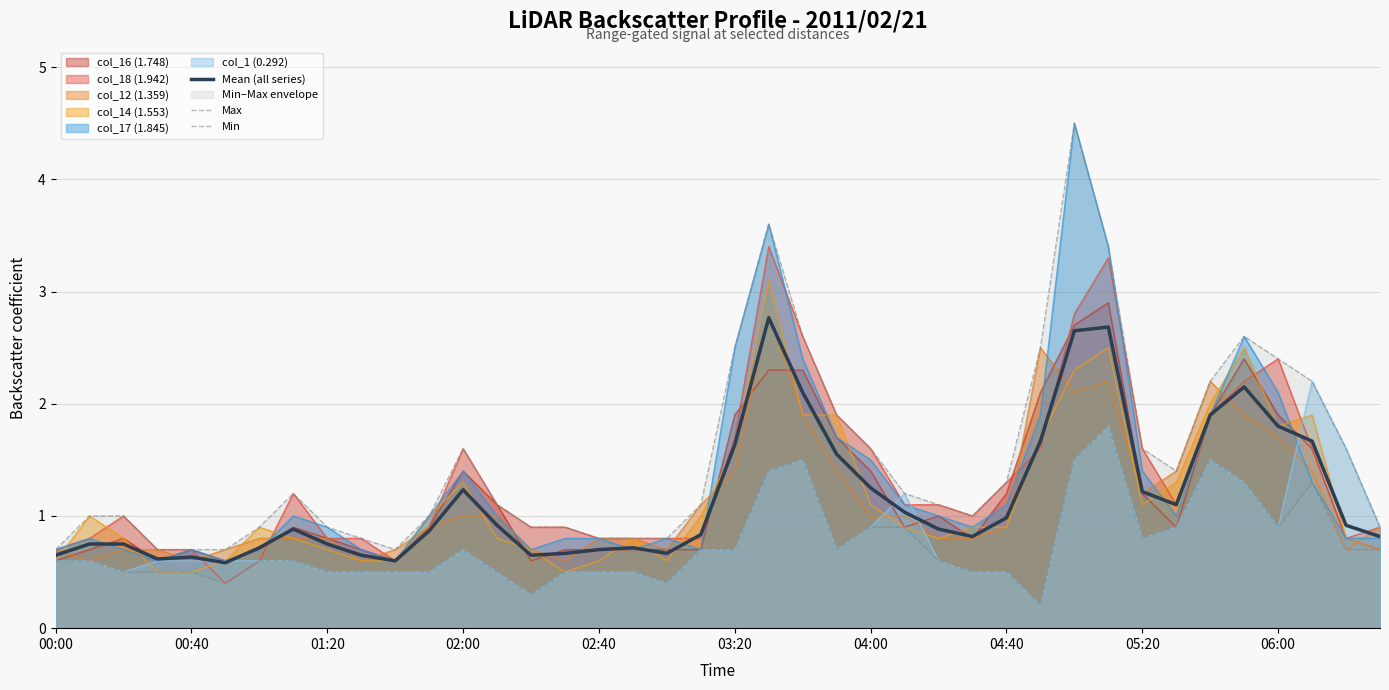

The value of col_17 (1.845) at 01:20 is 1.6. True or false?

False